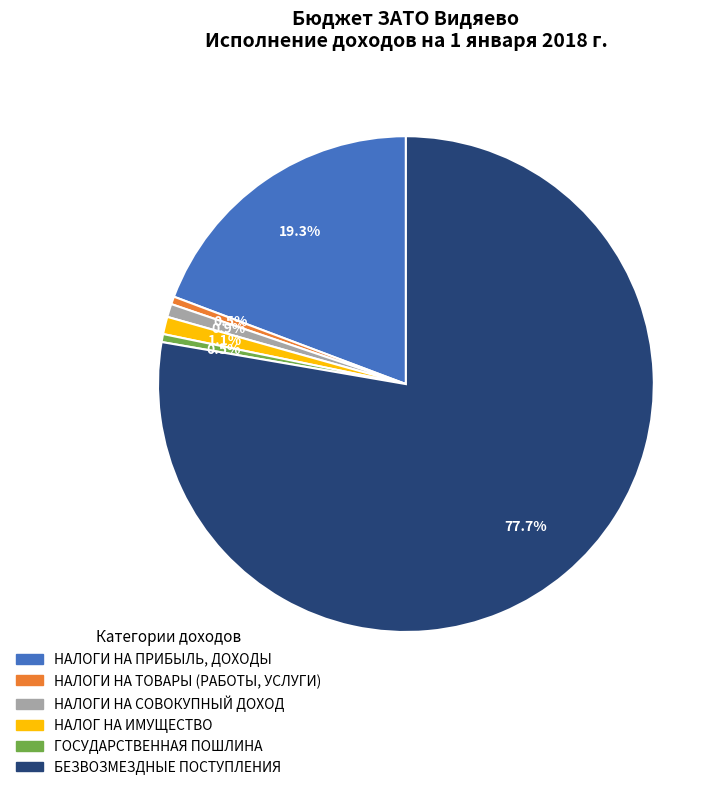

The НАЛОГ НА ИМУЩЕСТВО slice represents 1% of the pie. True or false?

True